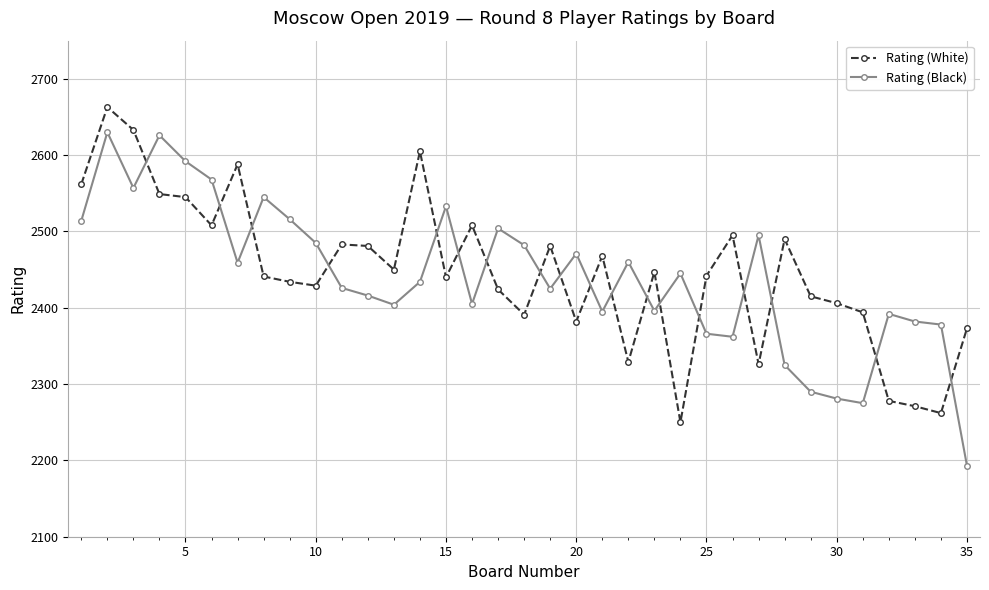

Which series ends up on top after the final intersection of Rating (Black) and Rating (White)?

Rating (White)